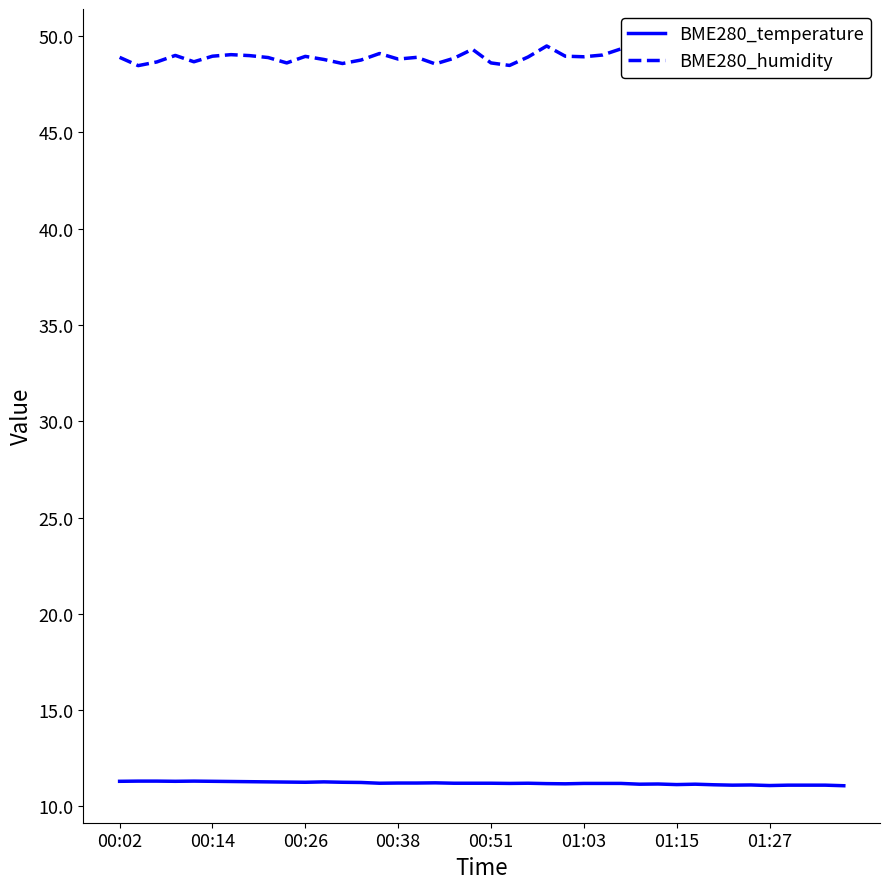

List the series in order of their peak value, lowest first.

BME280_temperature, BME280_humidity